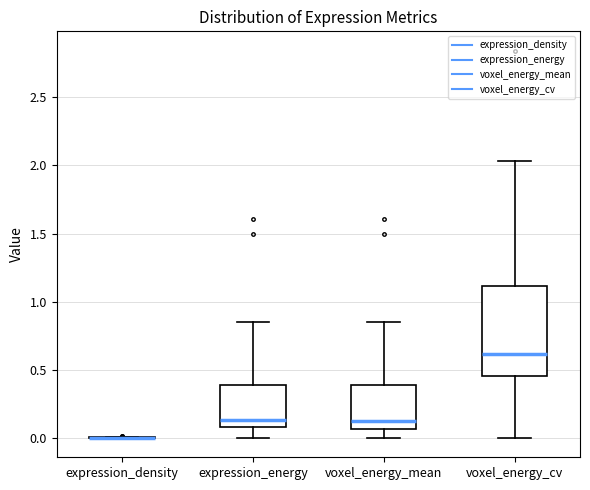

Comparing the boxes themselves (not the whiskers), which one is the tallest?

voxel_energy_cv